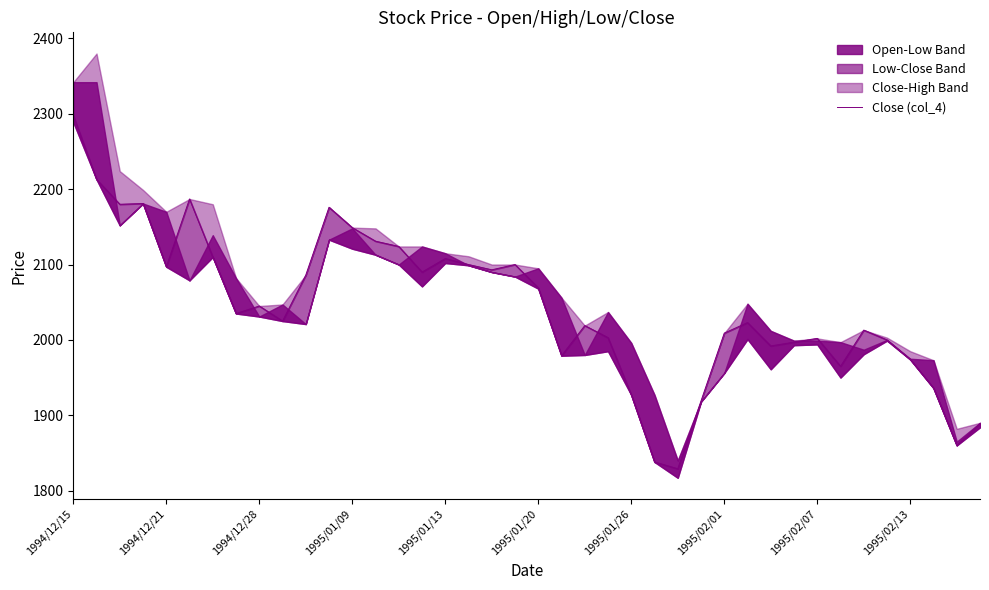

What is the difference between the values at 10 and 19?

14